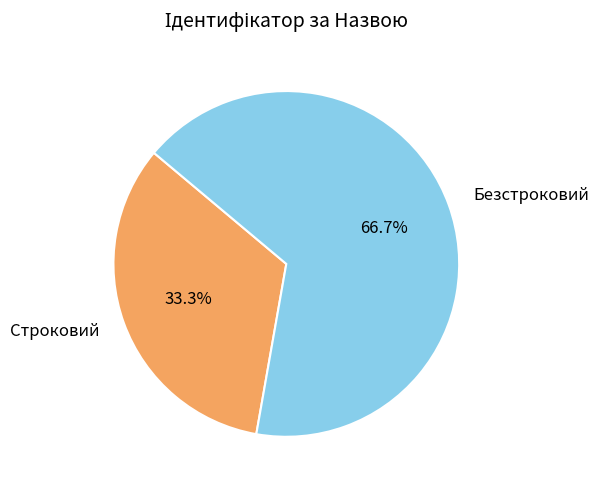

To the nearest percent, what portion does Строковий represent?

33%